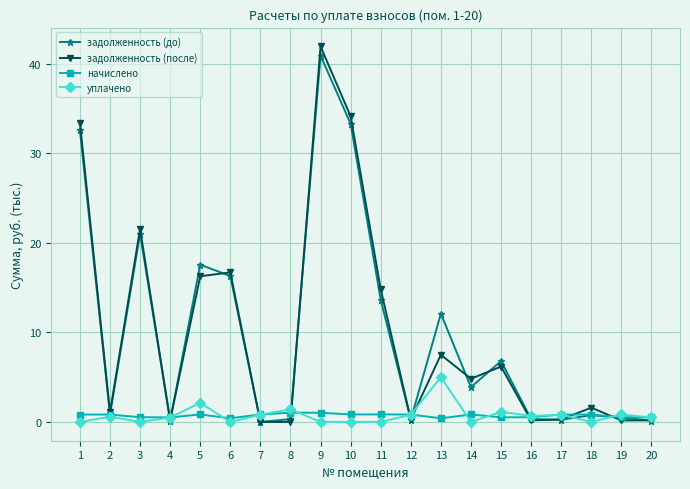

What is the difference between the maximum and second lowest values in the начислено series?

0.6